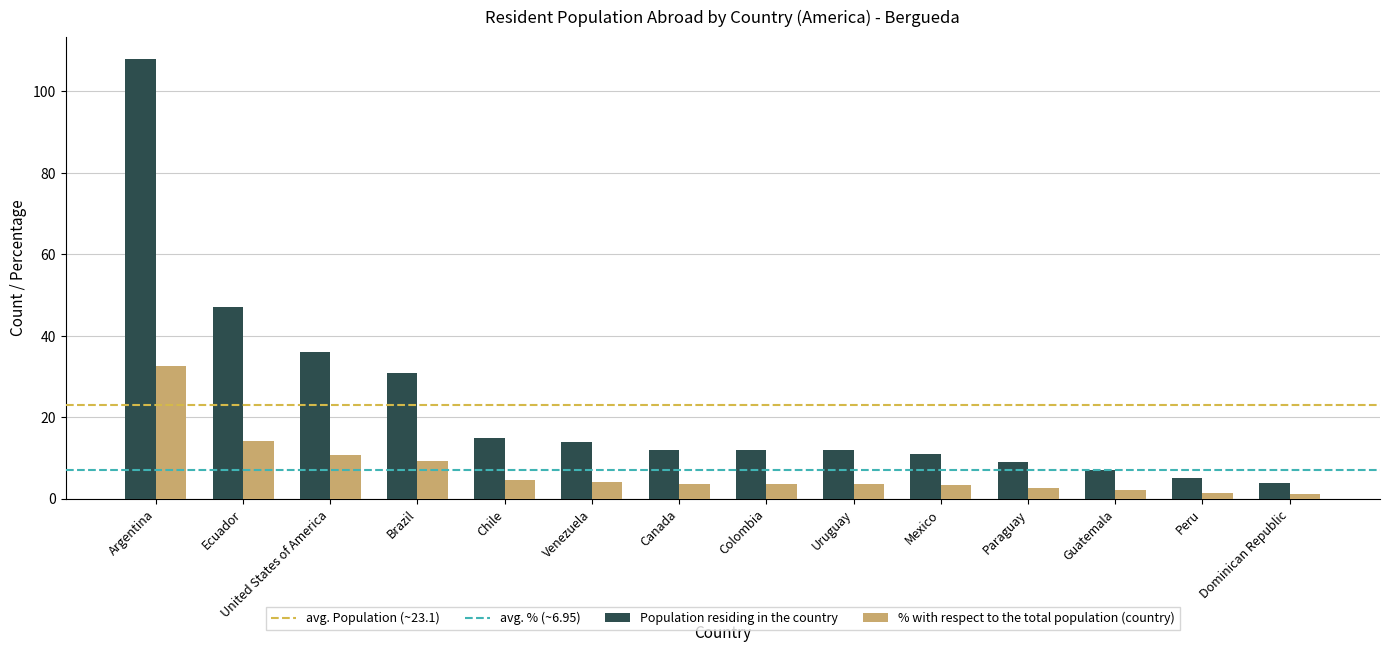

What is the lowest value of the Population residing in the country series?

4.0